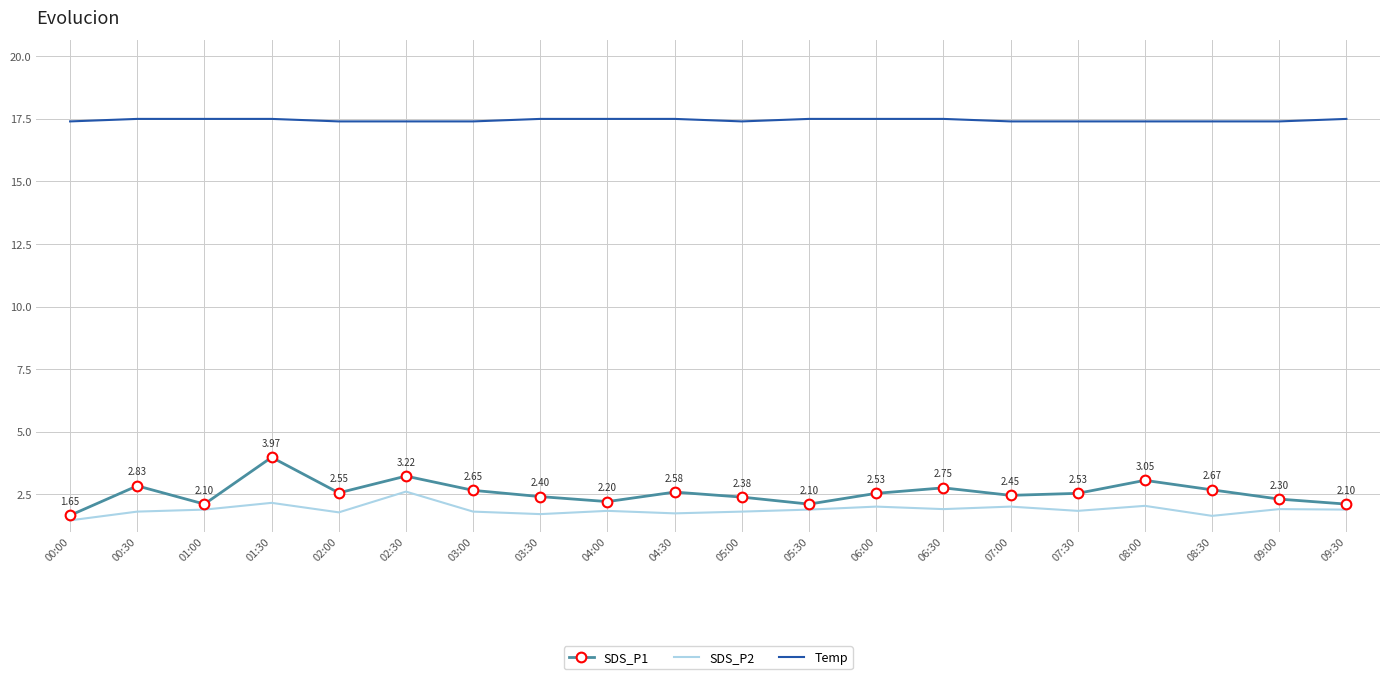

Rank the series at 07:00 from lowest to highest value.

SDS_P2, SDS_P1, Temp